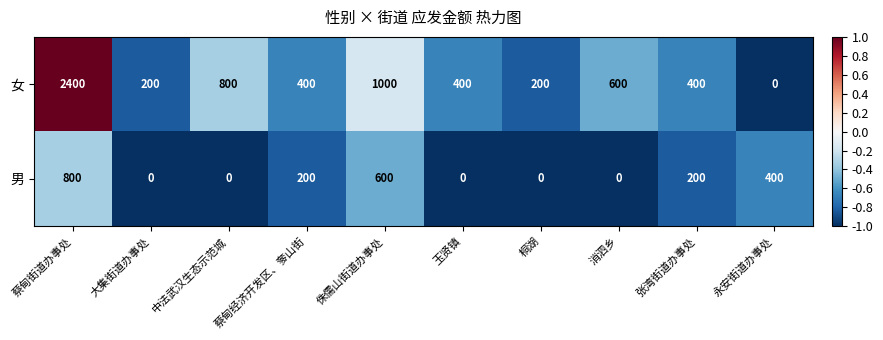

At which label does 男 reach its peak?

蔡甸街道办事处